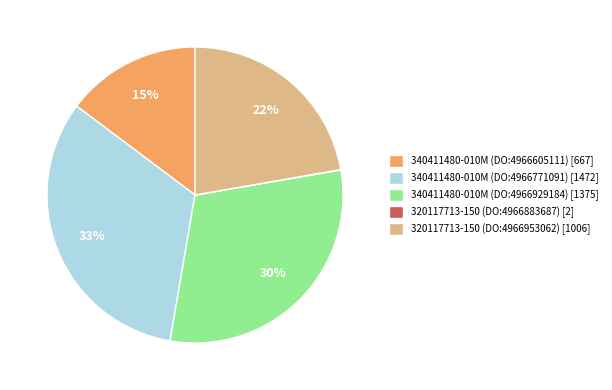

Is there a majority slice in this chart?

No